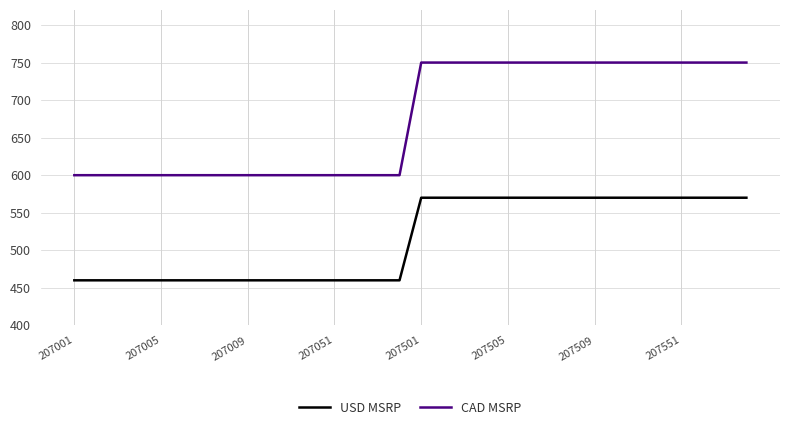

What is the difference between the maximum and minimum values in the CAD MSRP series?

150.0